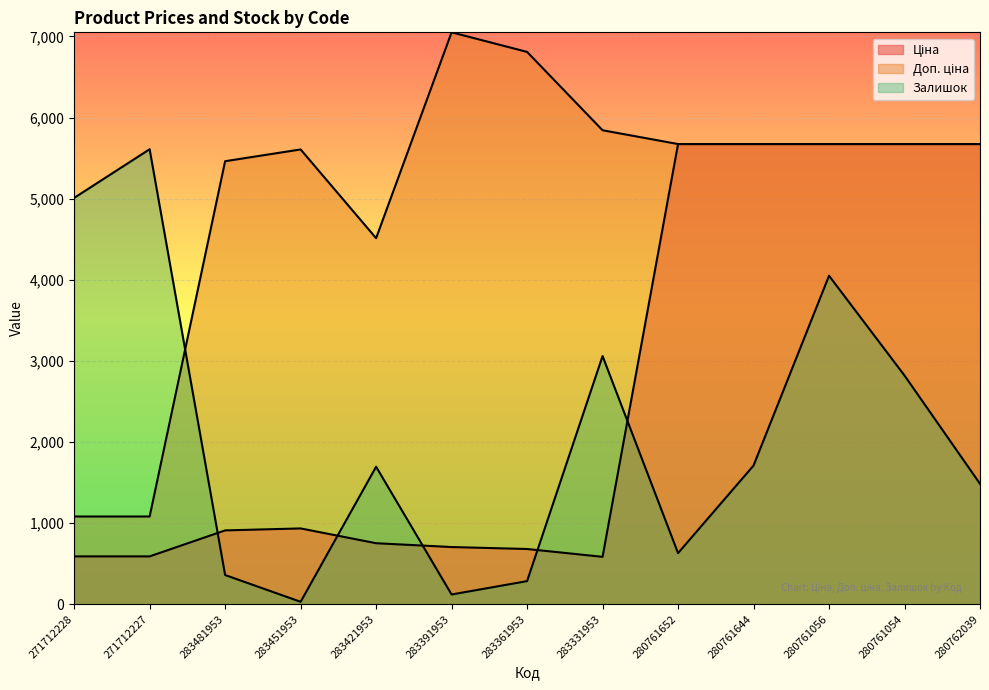

Between which two adjacent categories do Ціна and Залишок first intersect?

271712227 and 283481953